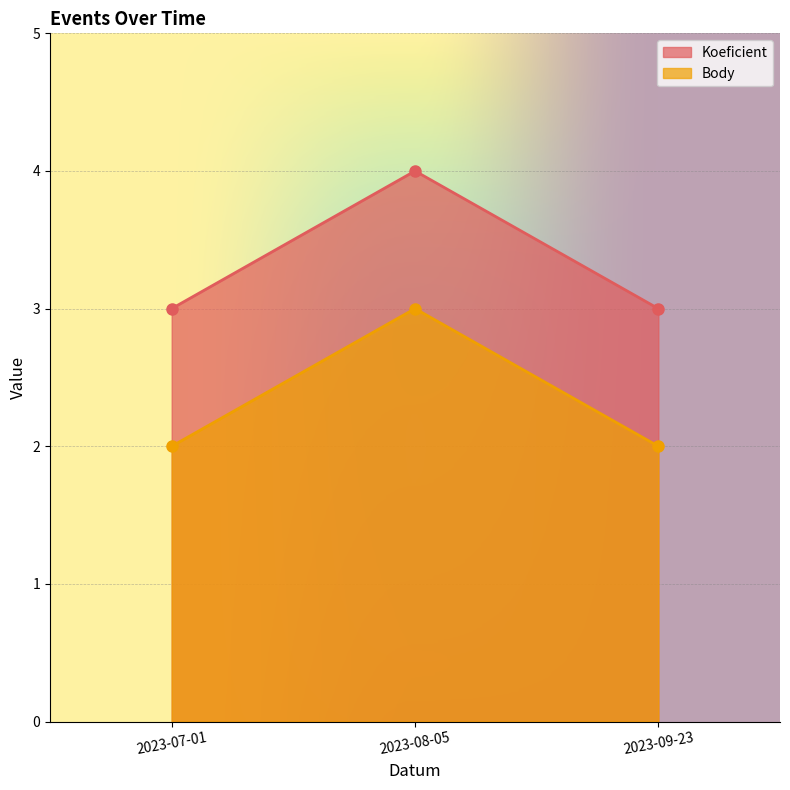

Between 2023-07-01 and 2023-08-05, which series saw the biggest shift?

Koeficient